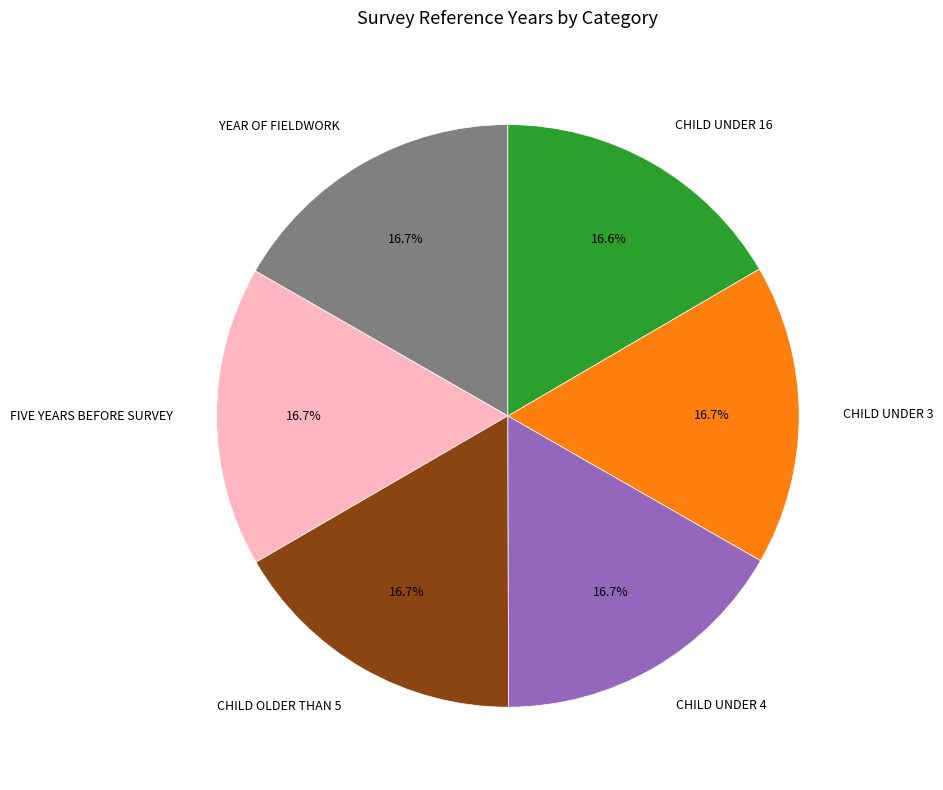

What percentage do FIVE YEARS BEFORE SURVEY and CHILD UNDER 16 together represent?

33.3%